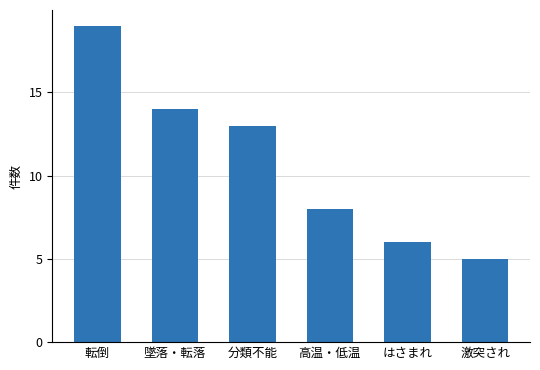

List the labels in order of value, largest first.

転倒, 墜落・転落, 分類不能, 高温・低温, はさまれ, 激突され